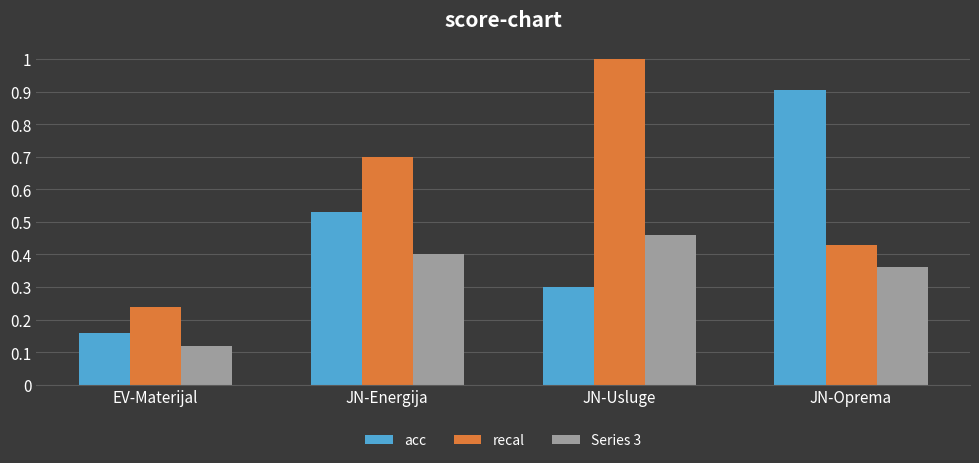

Is the value of acc at JN-Oprema greater than the value of recal at JN-Energija?

Yes